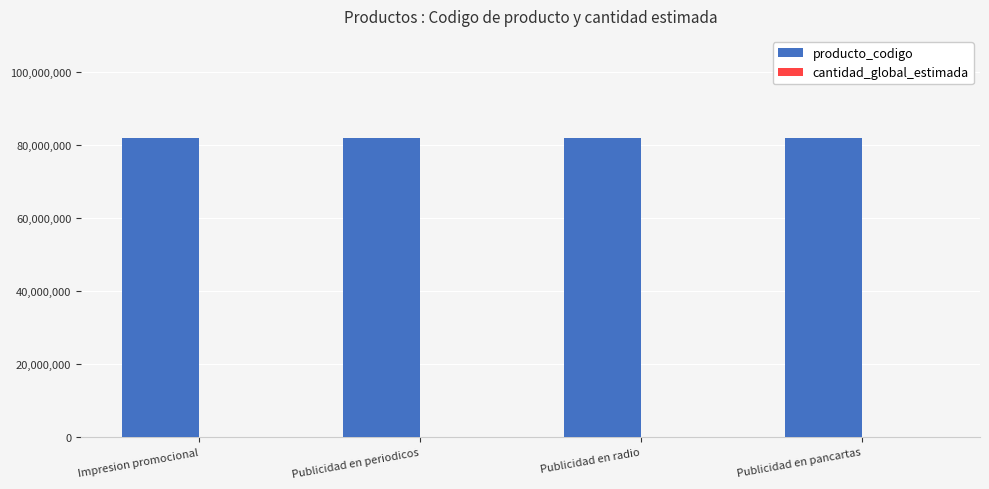

What is the maximum value shown in the chart?

82121505